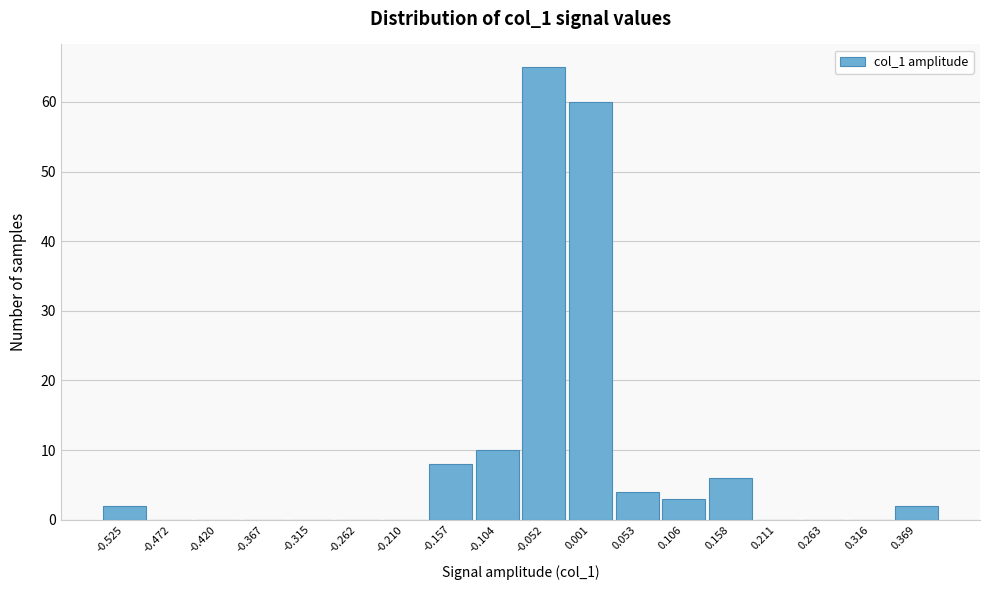

Reading left to right, transcribe all the data shown in this chart.

-0.525=2	-0.472=0	-0.420=0	-0.367=0	-0.315=0	-0.262=0	-0.210=0	-0.157=8	-0.104=10	-0.052=65	0.001=60	0.053=4	0.106=3	0.158=6	0.211=0	0.263=0	0.316=0	0.369=2